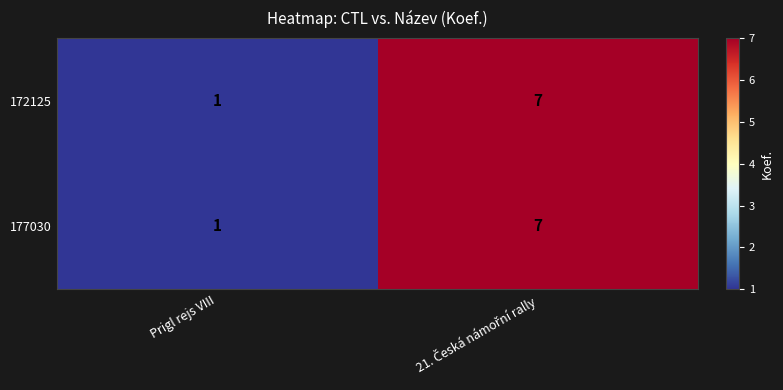

At which label is 172125 closest to 4?

Prigl rejs VIII